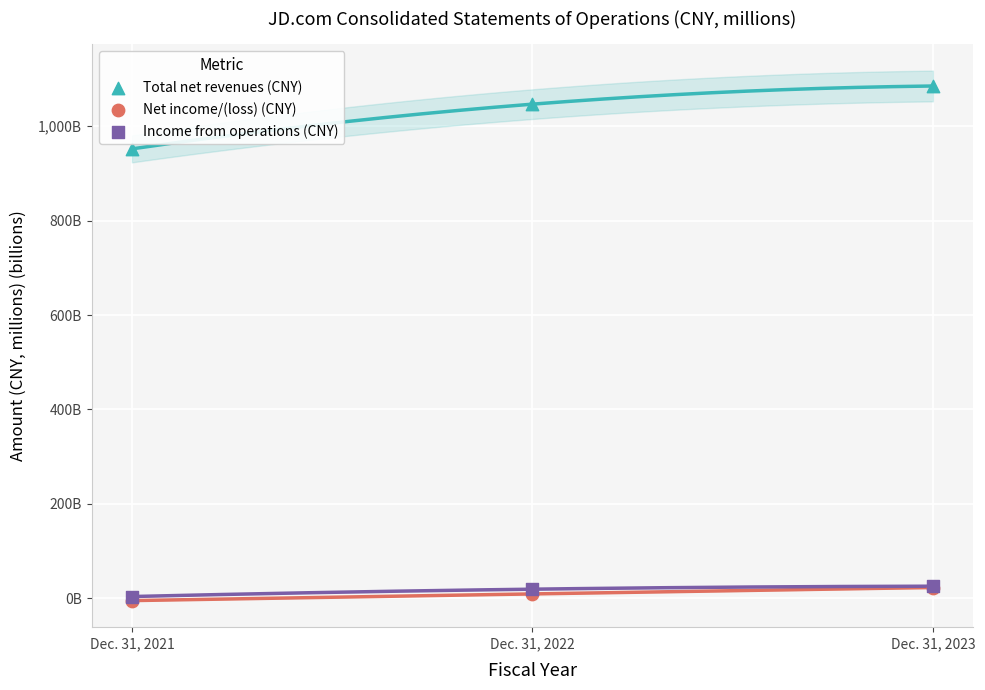

Which series contains the highest Y value?

Total net revenues (CNY)